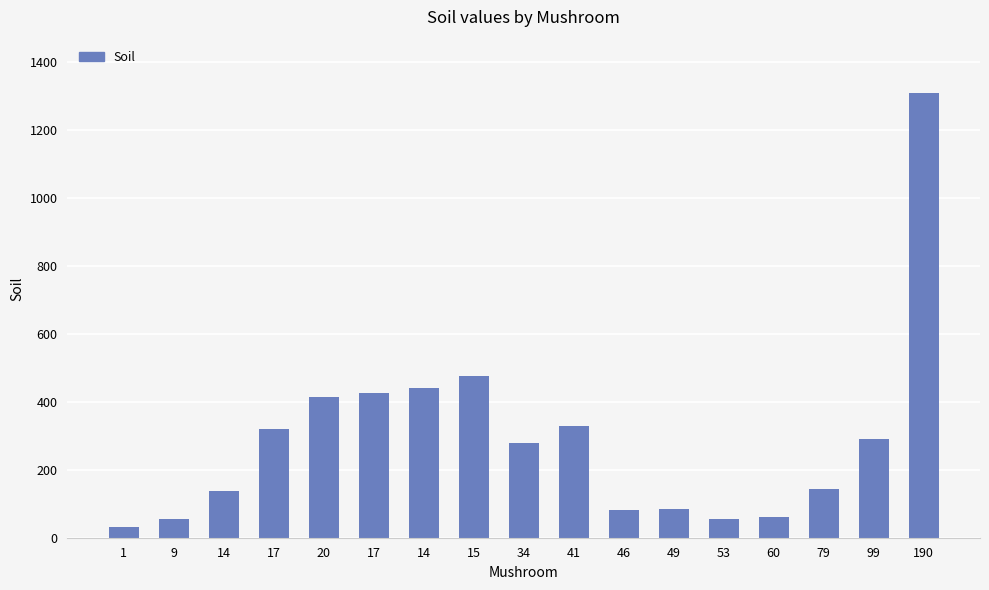

Reading left to right, extract all data points from this chart.

33	55	138	319	415	425	442	475	279	329	82	86	55	60	144	292	1310